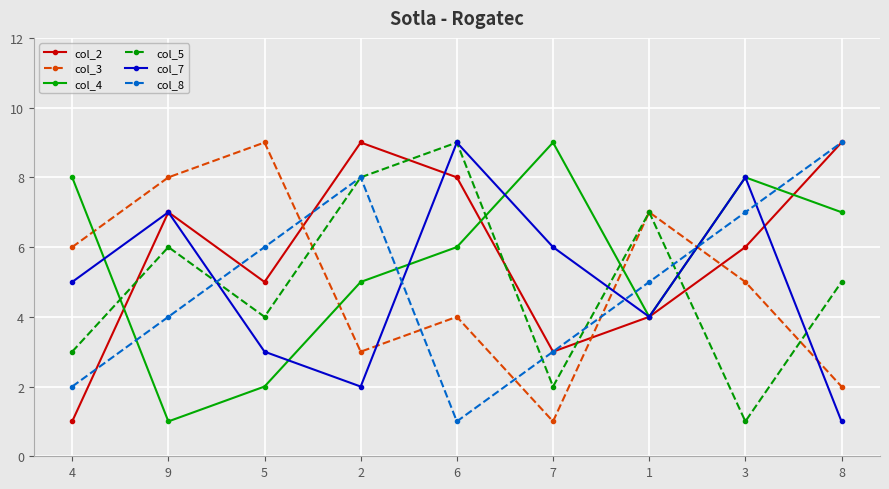

At which label does col_3 reach its minimum?

7